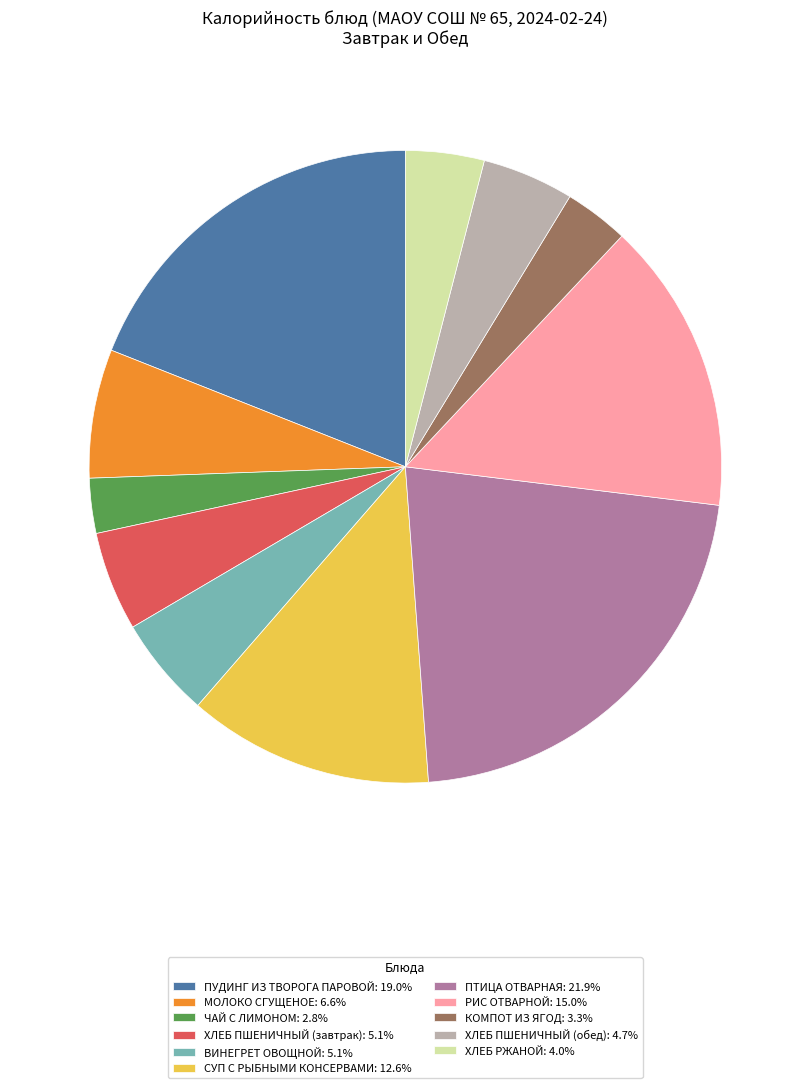

Is it true that РИС ОТВАРНОЙ is 15% of the pie?

True